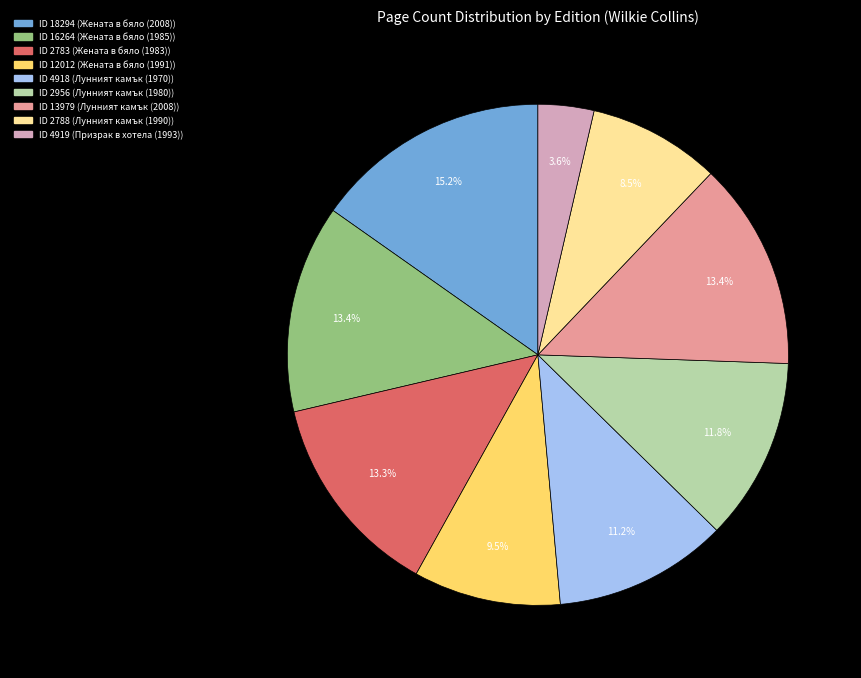

Does any single category account for the majority?

No